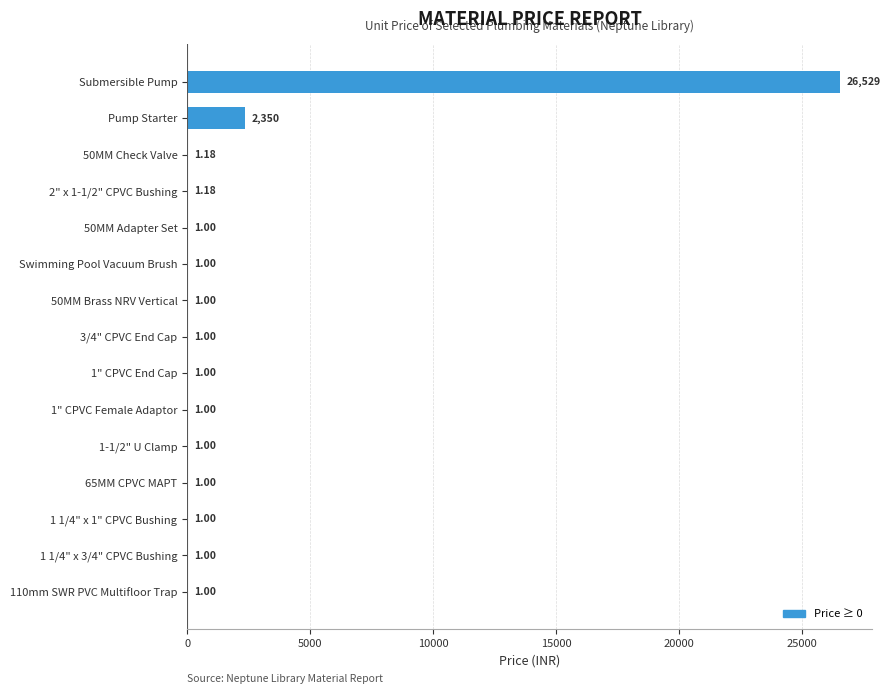

Which has a higher value, 1-1/2" U Clamp or 50MM Check Valve?

50MM Check Valve